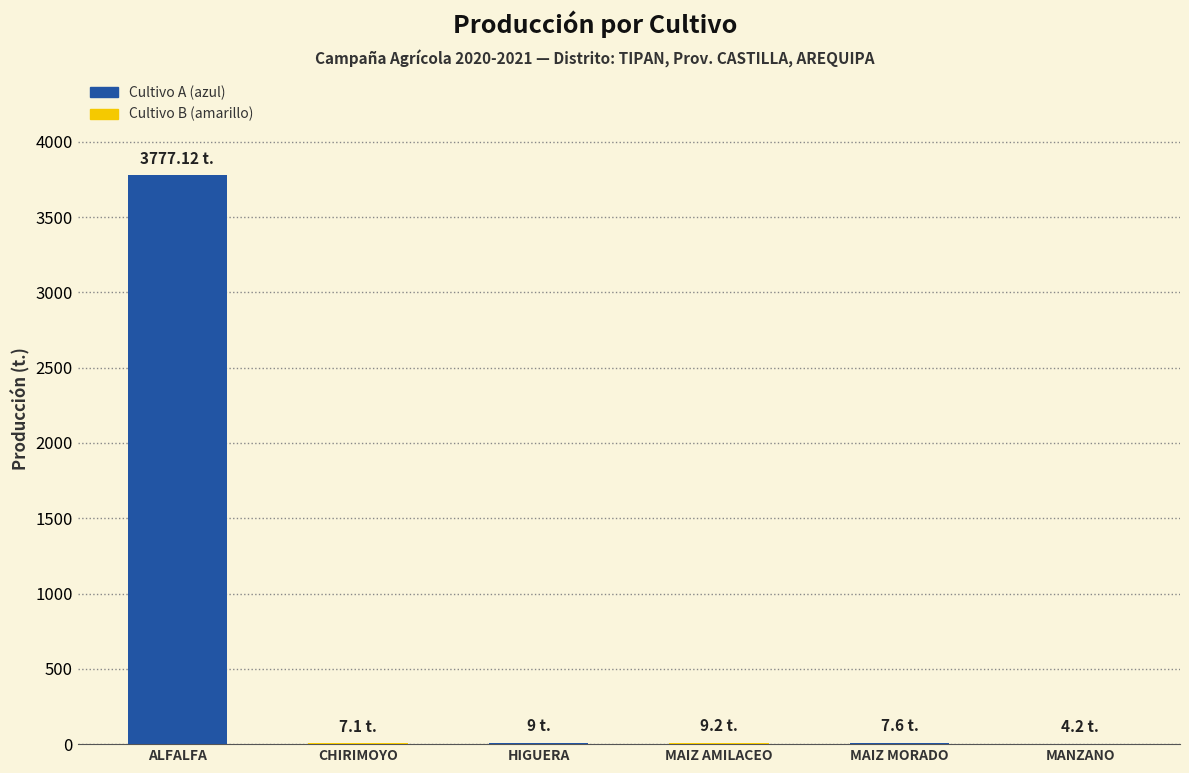

What is the sum of all values?

3814.2